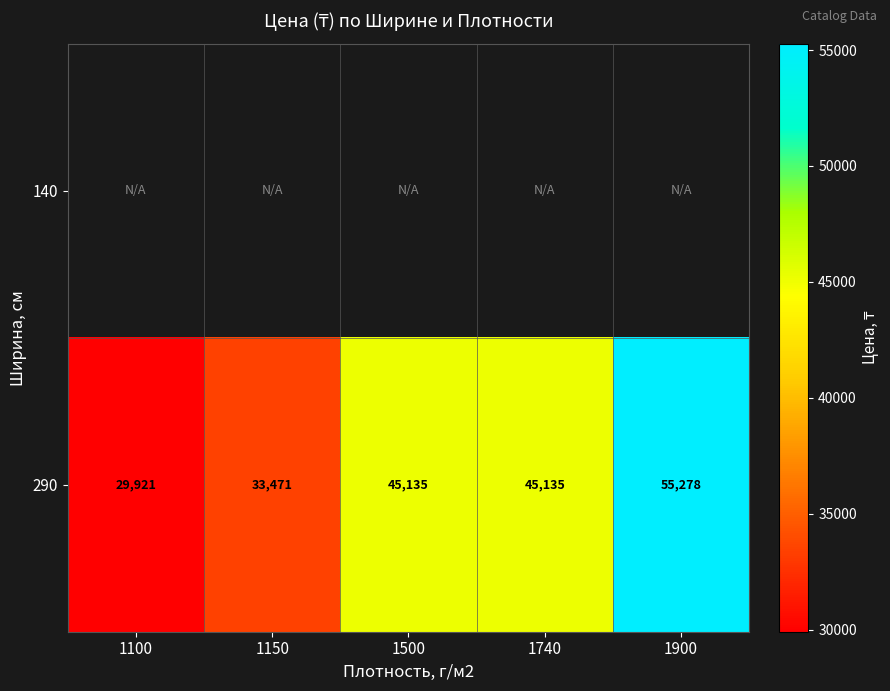

Count the 290 values in the range 33471 to 45135.

3